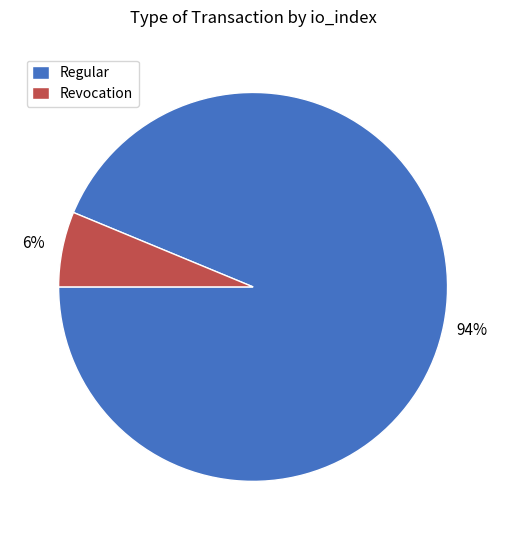

Between Regular and Revocation, which is larger?

Regular